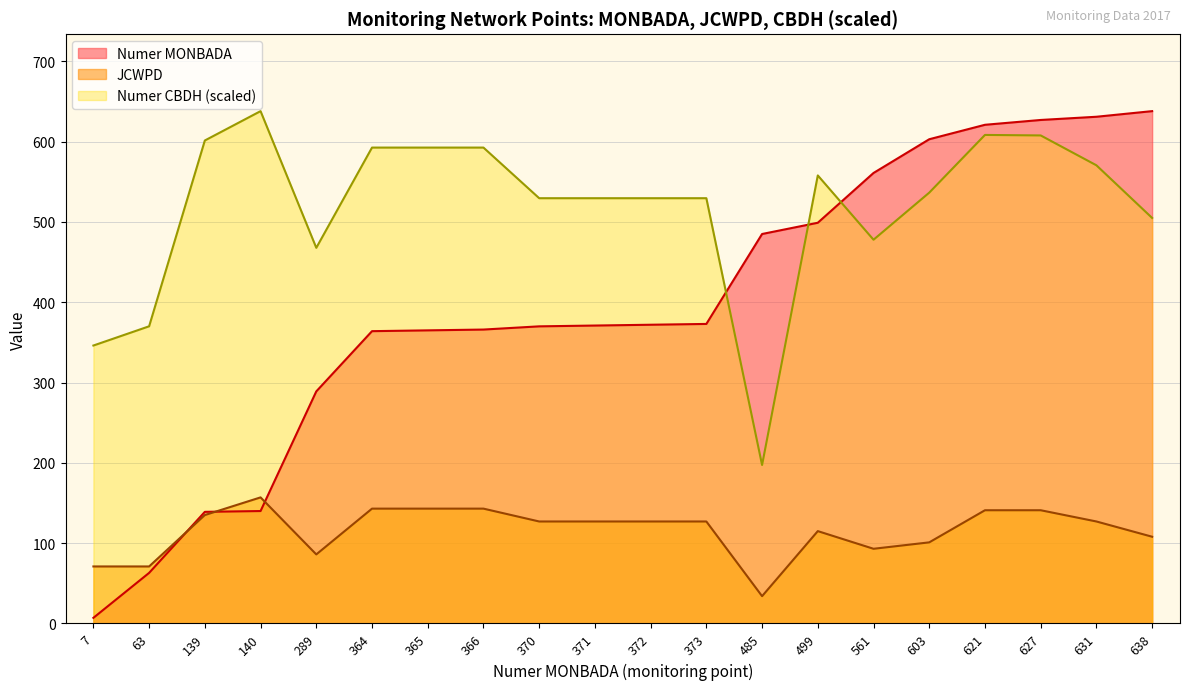

Which series has the largest total across all categories?

Numer CBDH (scaled)